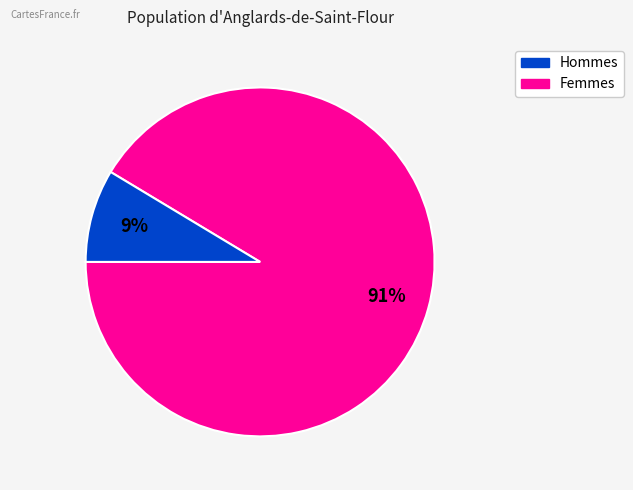

Is there a majority slice in this chart?

Yes